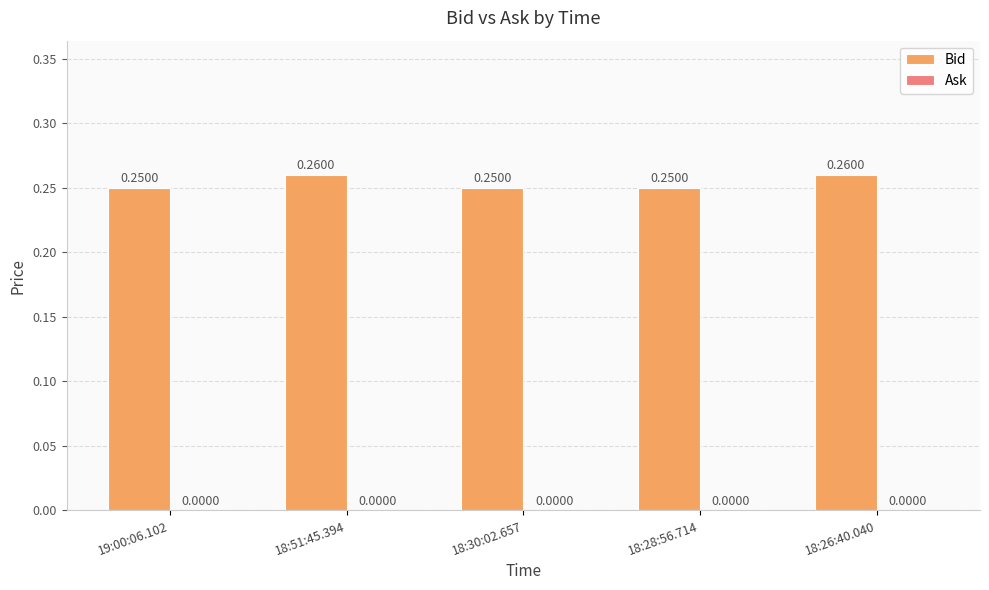

Which has a higher value, 18:26:40.040 or 19:00:06.102?

18:26:40.040